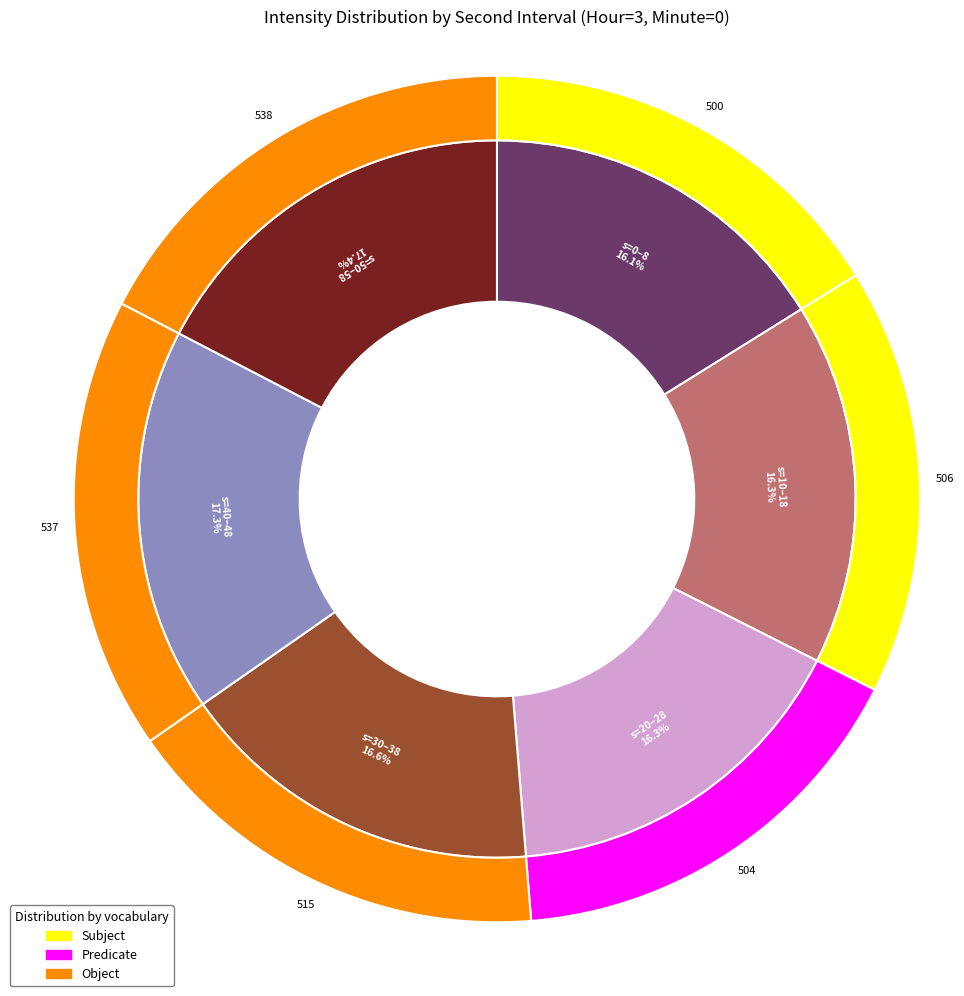

Between 26 and 14, which is larger?

14